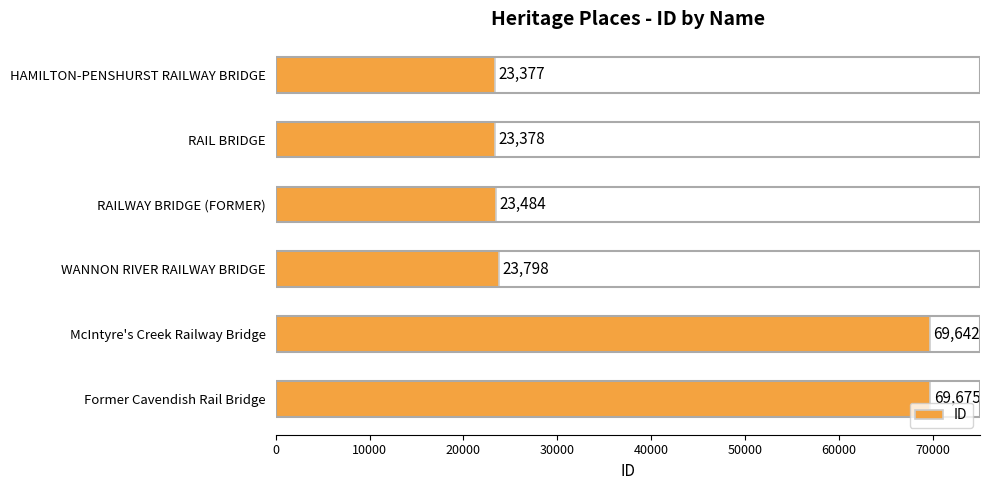

What is the change in value from WANNON RIVER RAILWAY BRIDGE to Former Cavendish Rail Bridge?

+45877